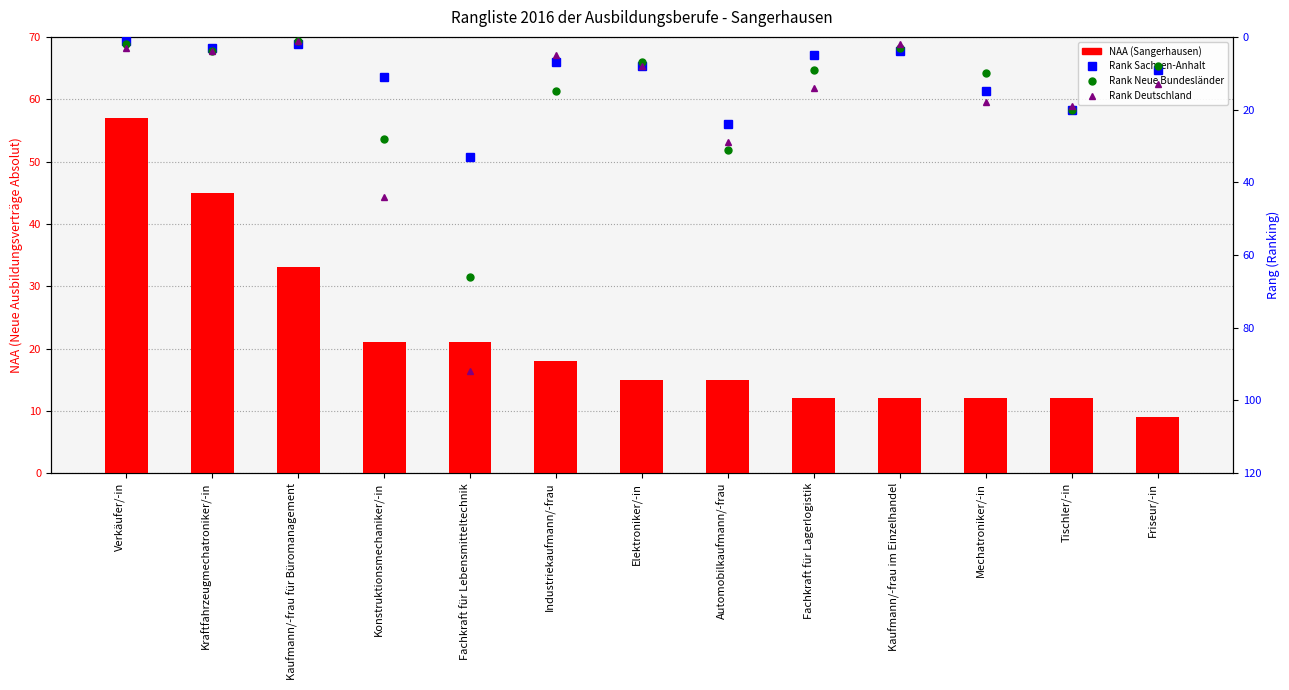

True or false: Rank Deutschland has a value of 67 at Konstruktionsmechaniker/-in.

False